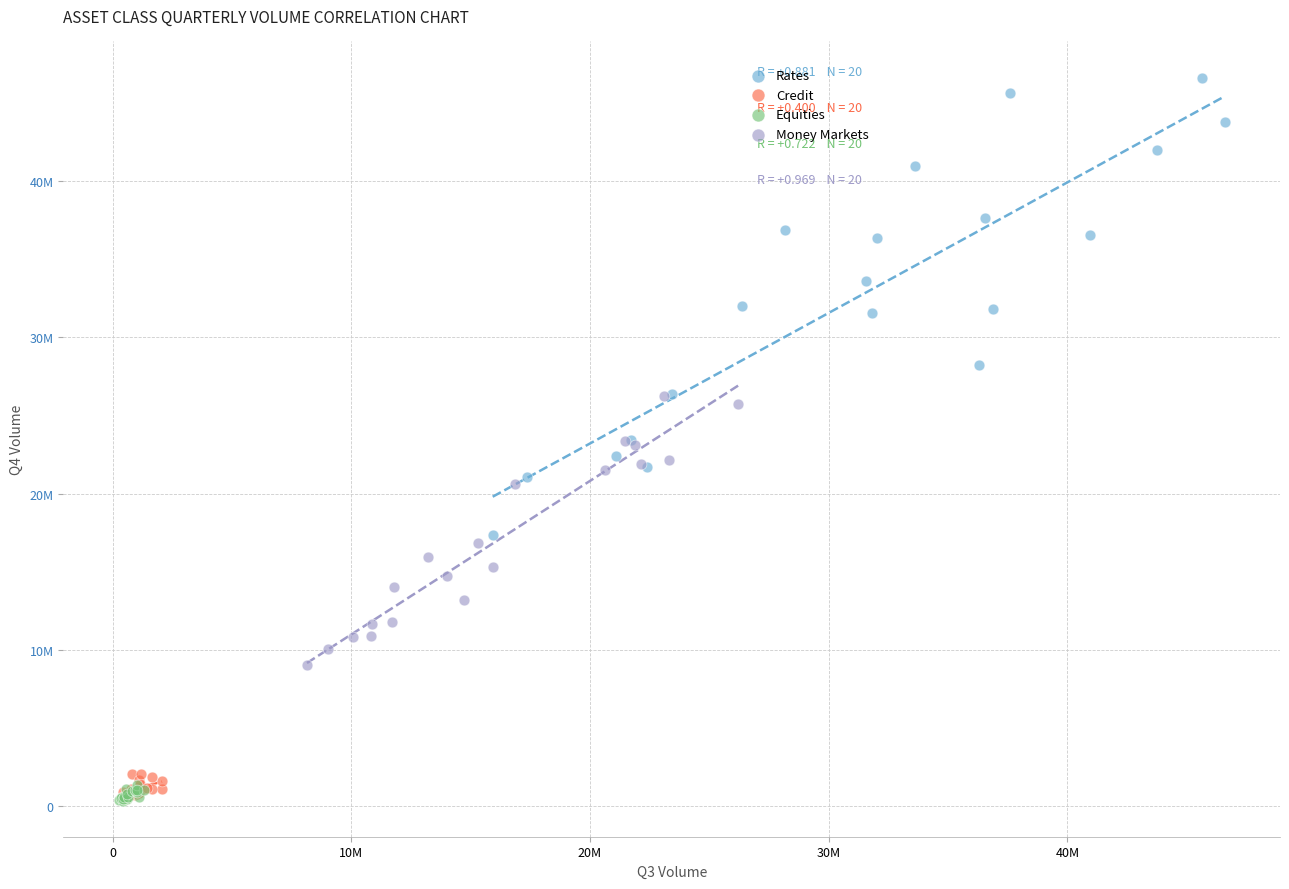

Which series has the largest Y range (max minus min)?

Rates